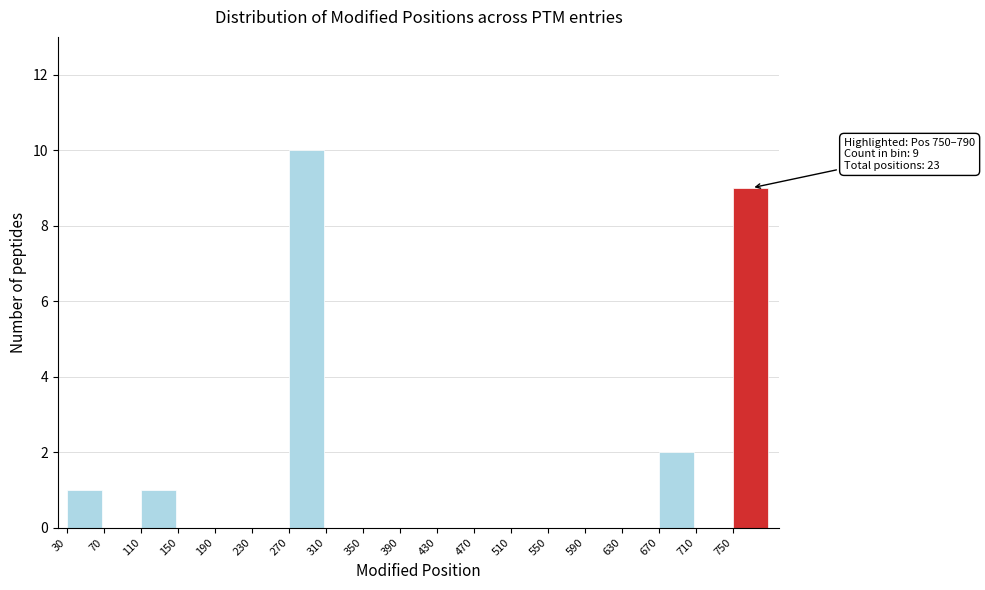

Over which range of the x-axis is the bar tallest?

270 to 310